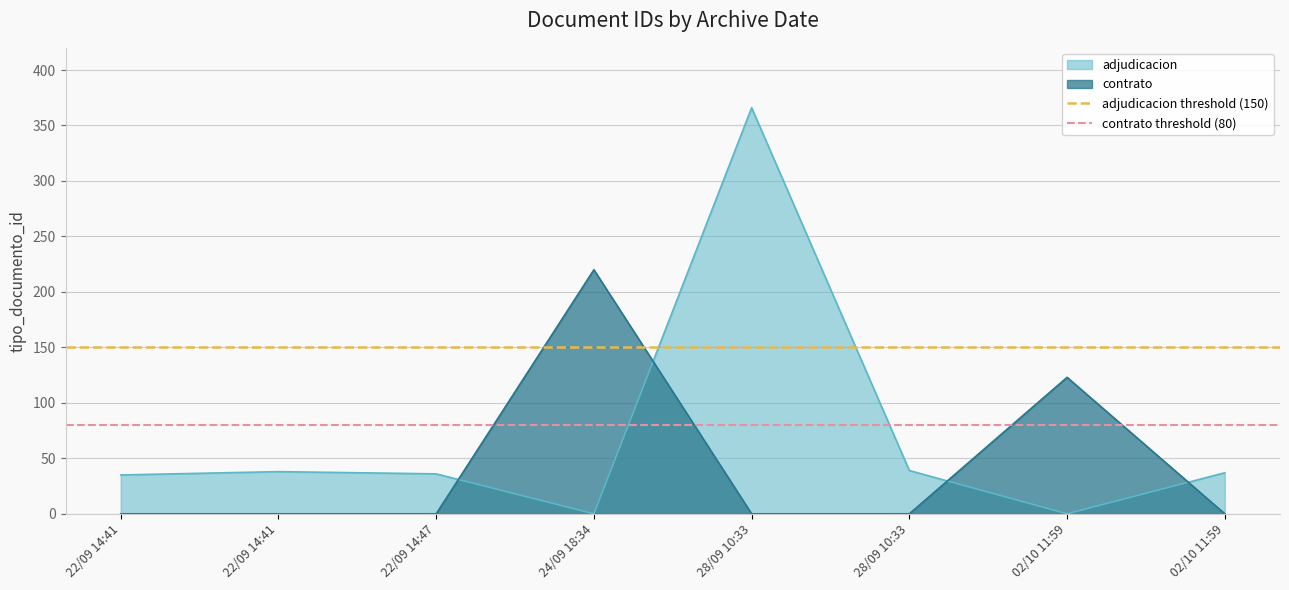

Which category has the lowest value in the adjudicacion threshold (150) series?

22/09 14:41